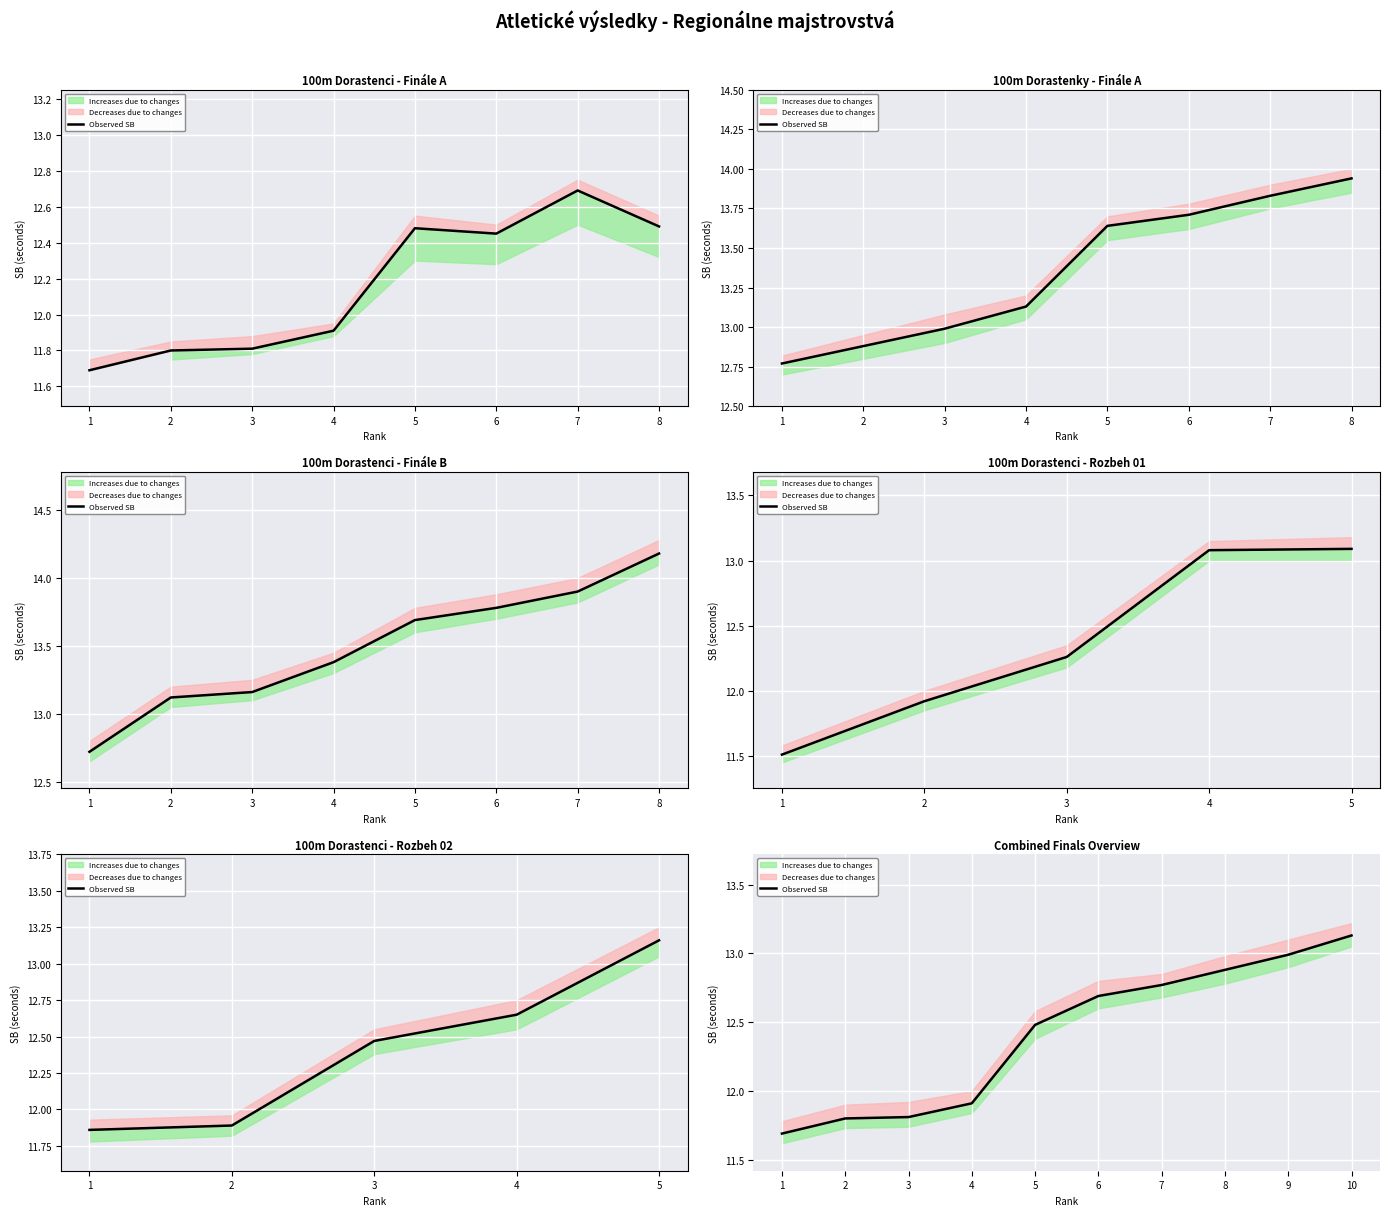

What is the difference between the maximum and second lowest values?

1.3